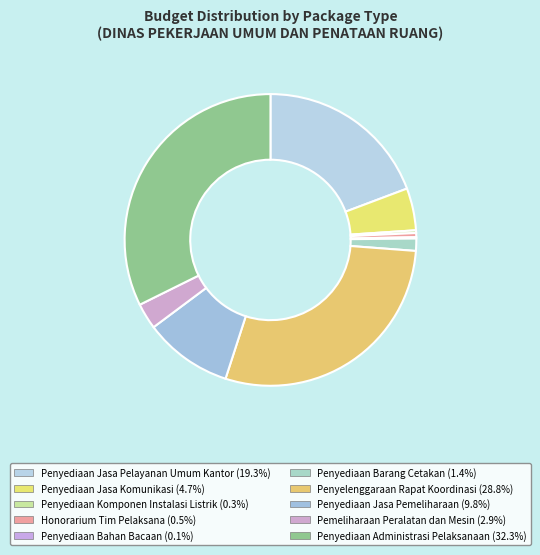

Does Penyediaan Jasa Pemeliharaan account for over 50% of the chart?

No